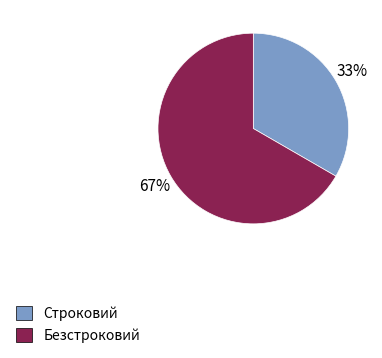

The Строковий slice represents 33% of the pie. True or false?

True